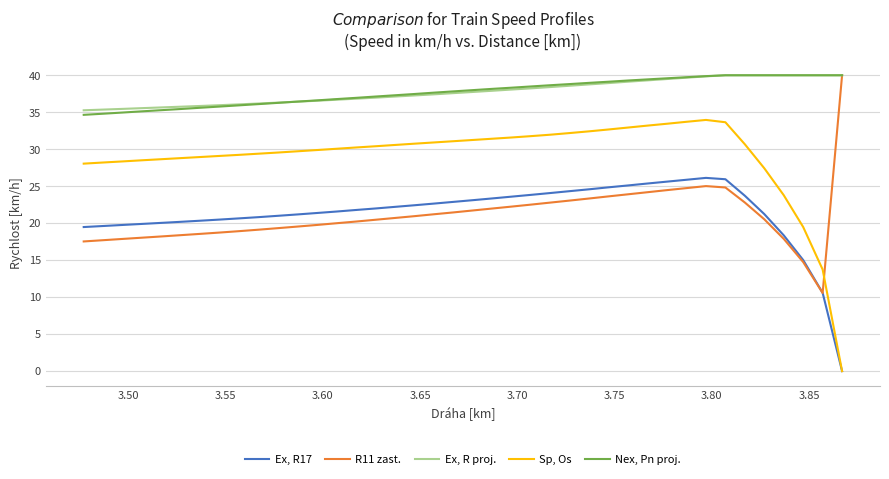

What is the difference between the second highest and minimum values in the Sp, Os series?

33.7